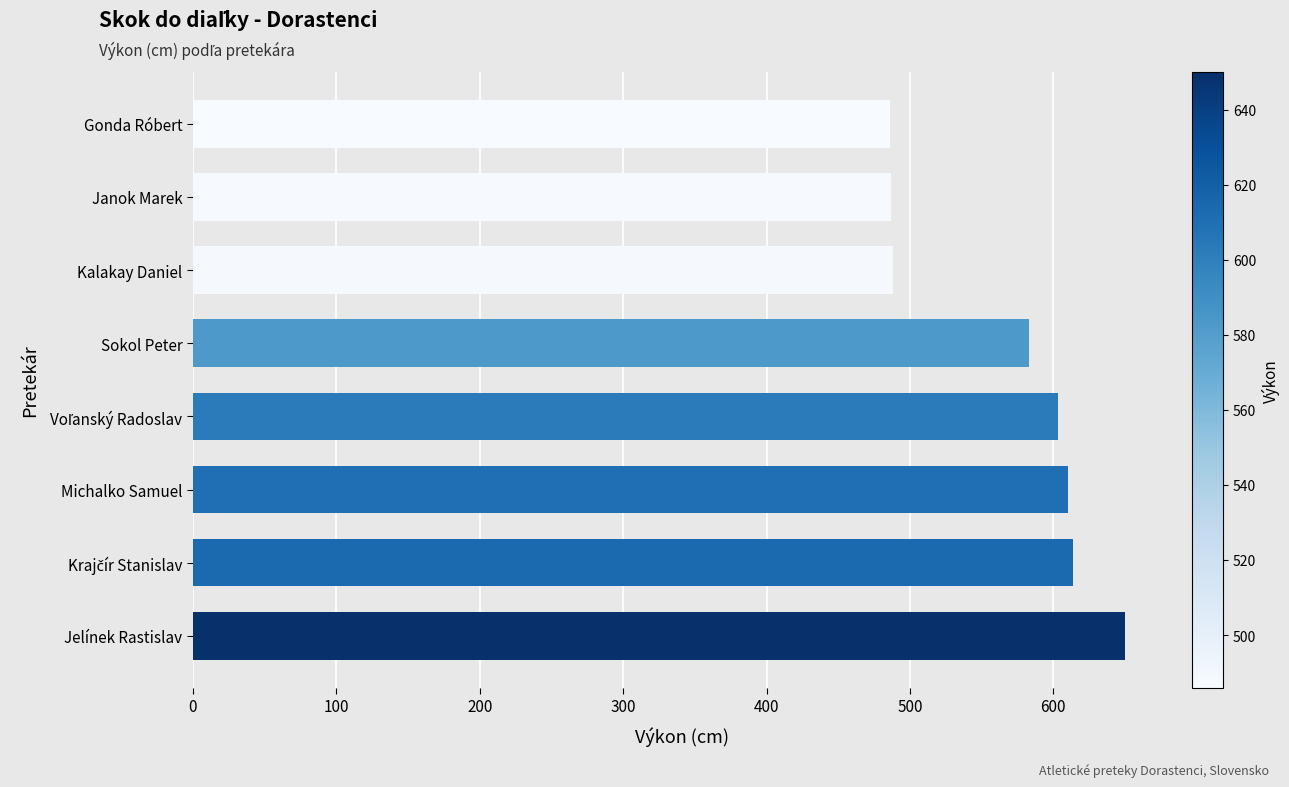

Is it true that the value at Sokol Peter is 213?

False